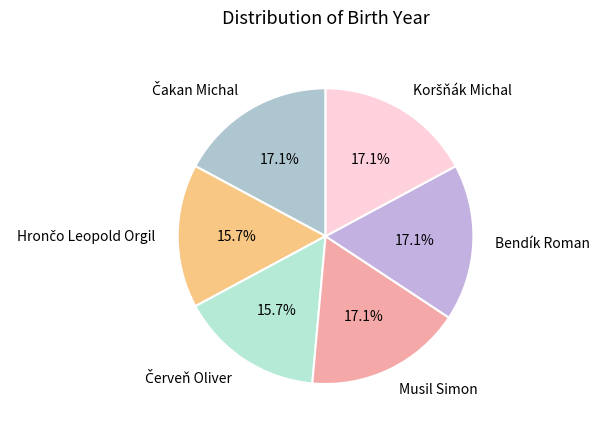

To the nearest percent, what percentage of the pie is Musil Simon?

17%